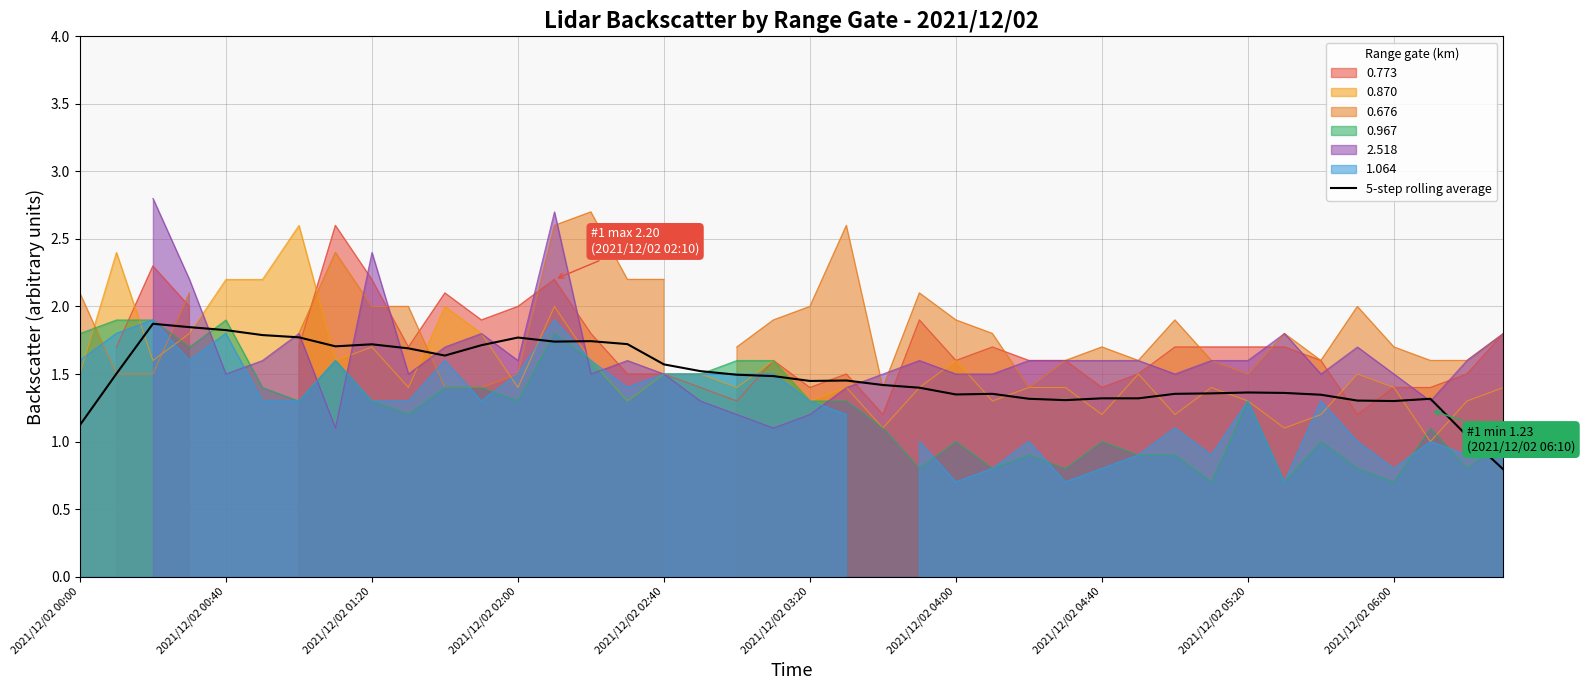

What is the highest value of the 0.967 series?

1.9